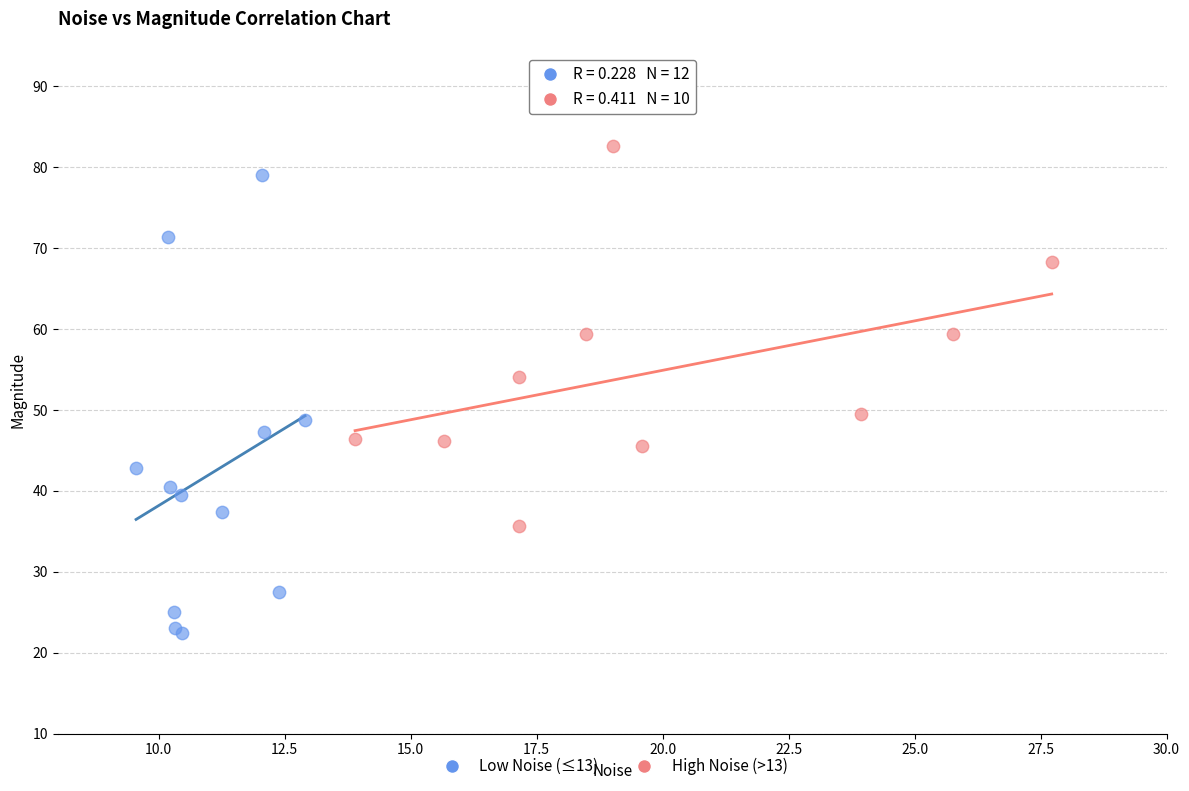

Which series has the largest Y range (max minus min)?

Low Noise (≤13)